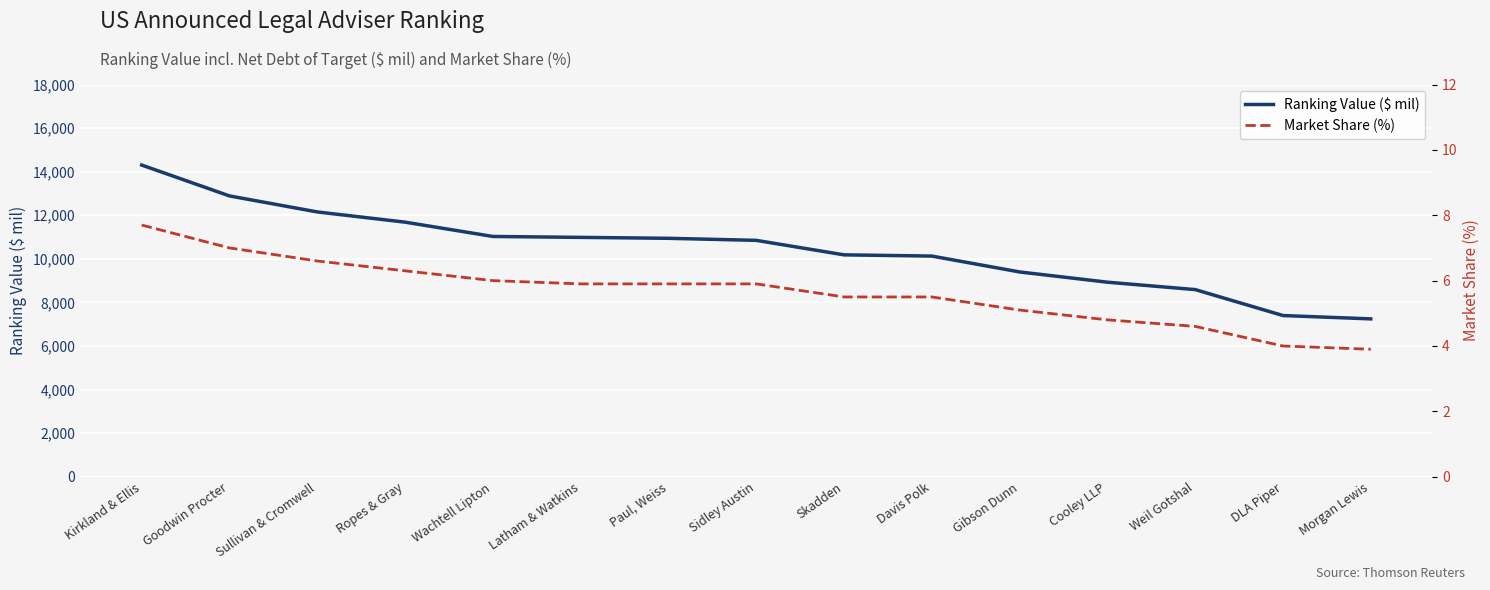

Between Davis Polk and Sullivan & Cromwell, which is larger?

Sullivan & Cromwell